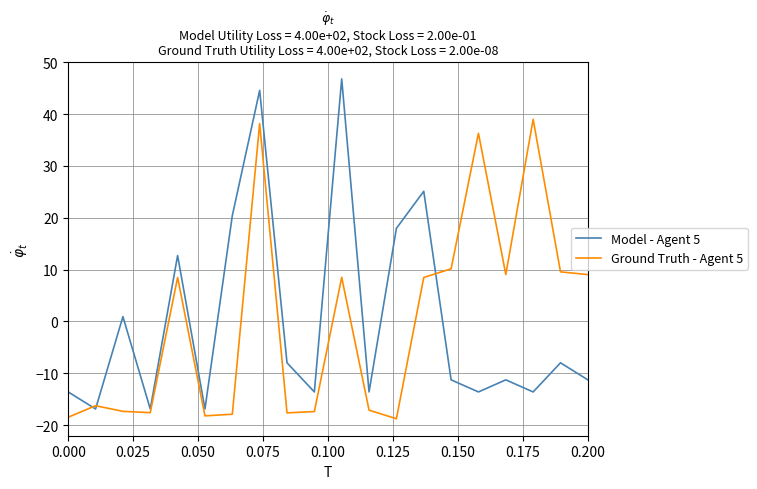

How many times do Model - Agent 5 and Ground Truth - Agent 5 cross each other?

3